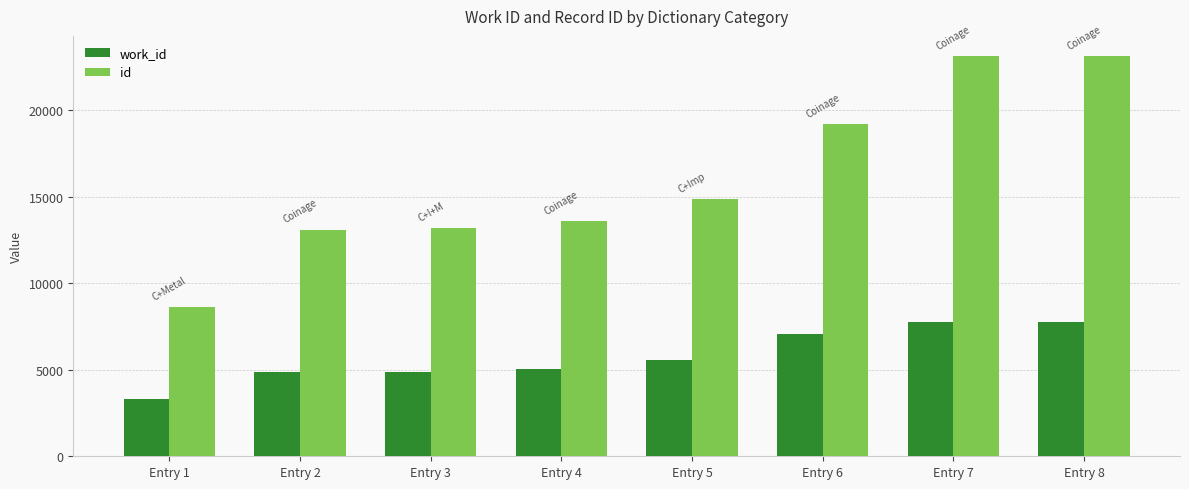

The value of work_id at Entry 7 is 7750. True or false?

True